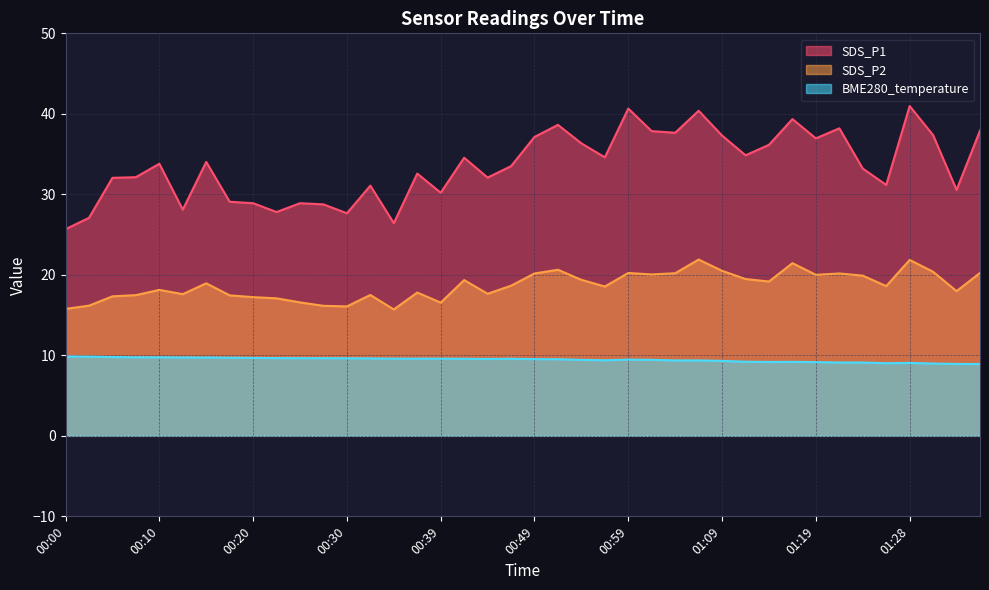

Is the value of BME280_temperature at 00:44 greater than the value of SDS_P2 at 01:01?

No